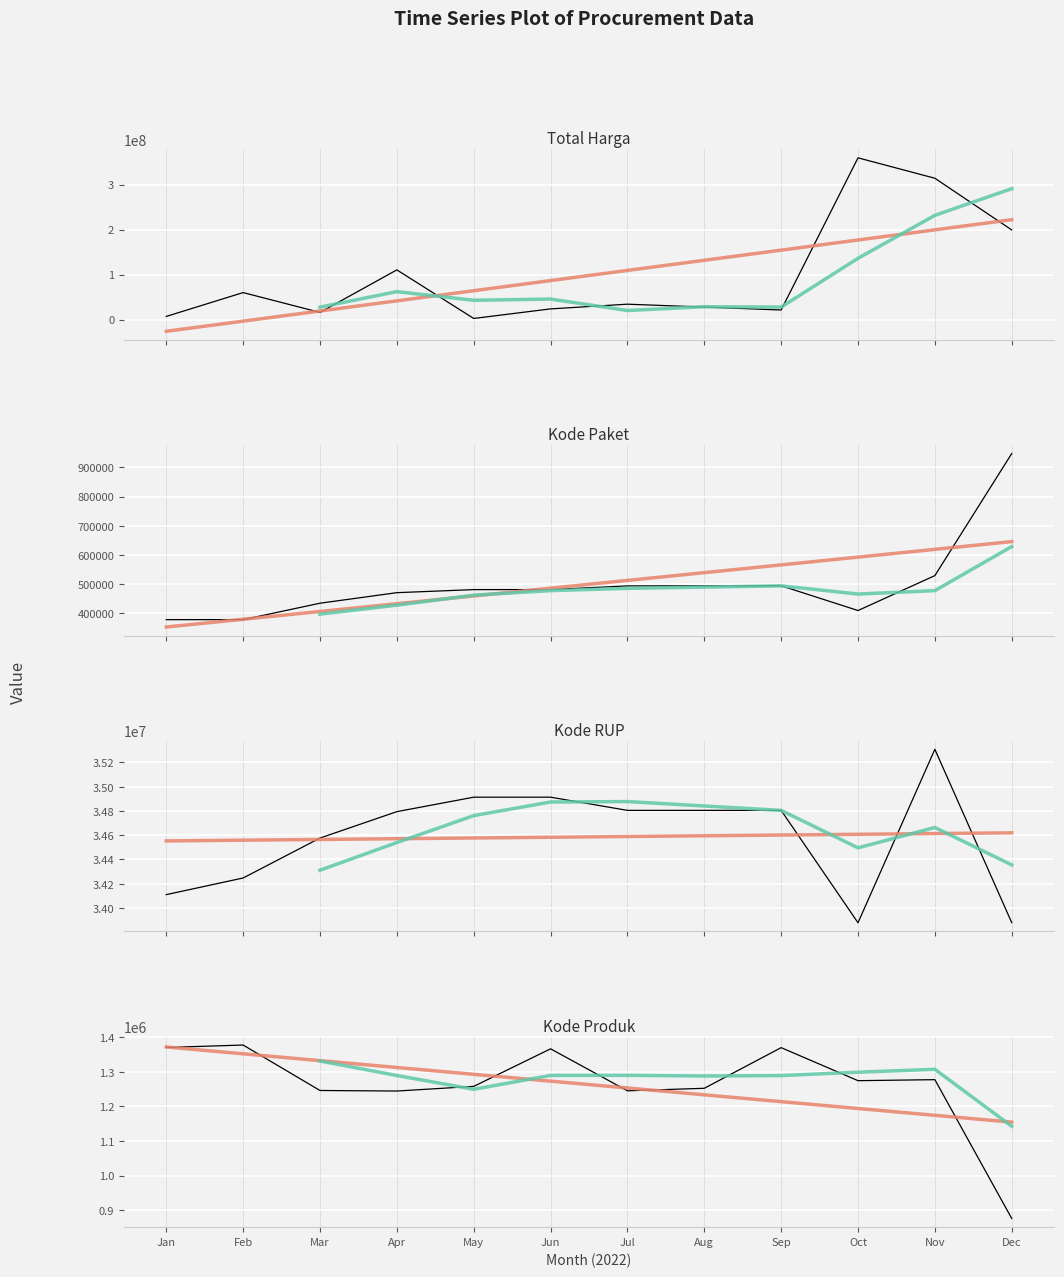

Reading right to left, transcribe all the data shown in this chart.

Total Harga: 199200000	314121780	359500000	21231000	27720000	34132505	23680800	2395750	110389990	15787200	59935000	6936000
Kode Paket: 947278	529386	409855	494589	494315	494126	481528	481472	470979	434878	378667	378630
Kode RUP: 33878833	35308255	33878078	34804669	34804669	34804669	34913463	34913450	34794270	34576399	34247119	34109987
Kode Produk: 876253	1277005	1274096	1369435	1252089	1244856	1366038	1257592	1244193	1245757	1376960	1369937